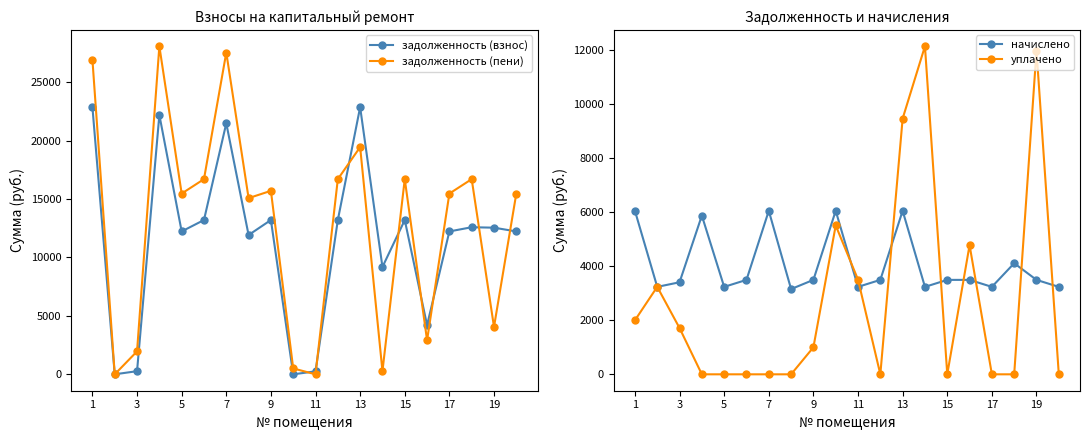

True or false: начислено and задолженность (взнос) intersect in this chart.

True